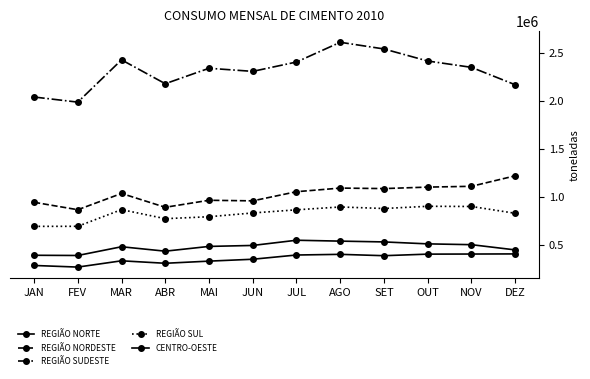

At which category is the sum across all series the highest?

AGO